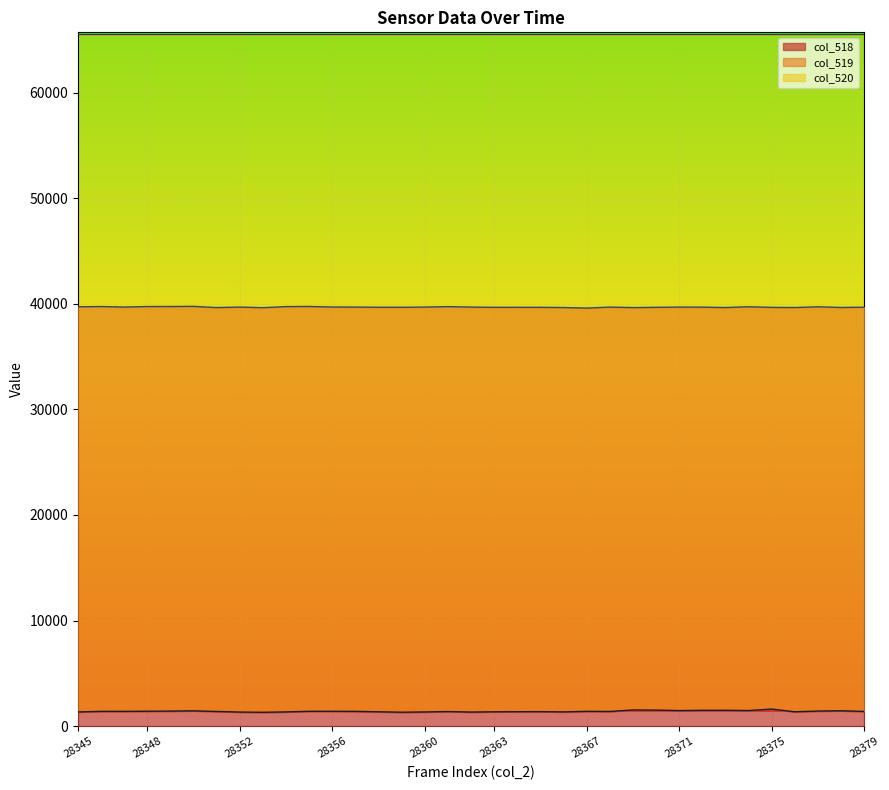

Is the value of col_518 at 28347 greater than the value of col_519 at 28355?

No